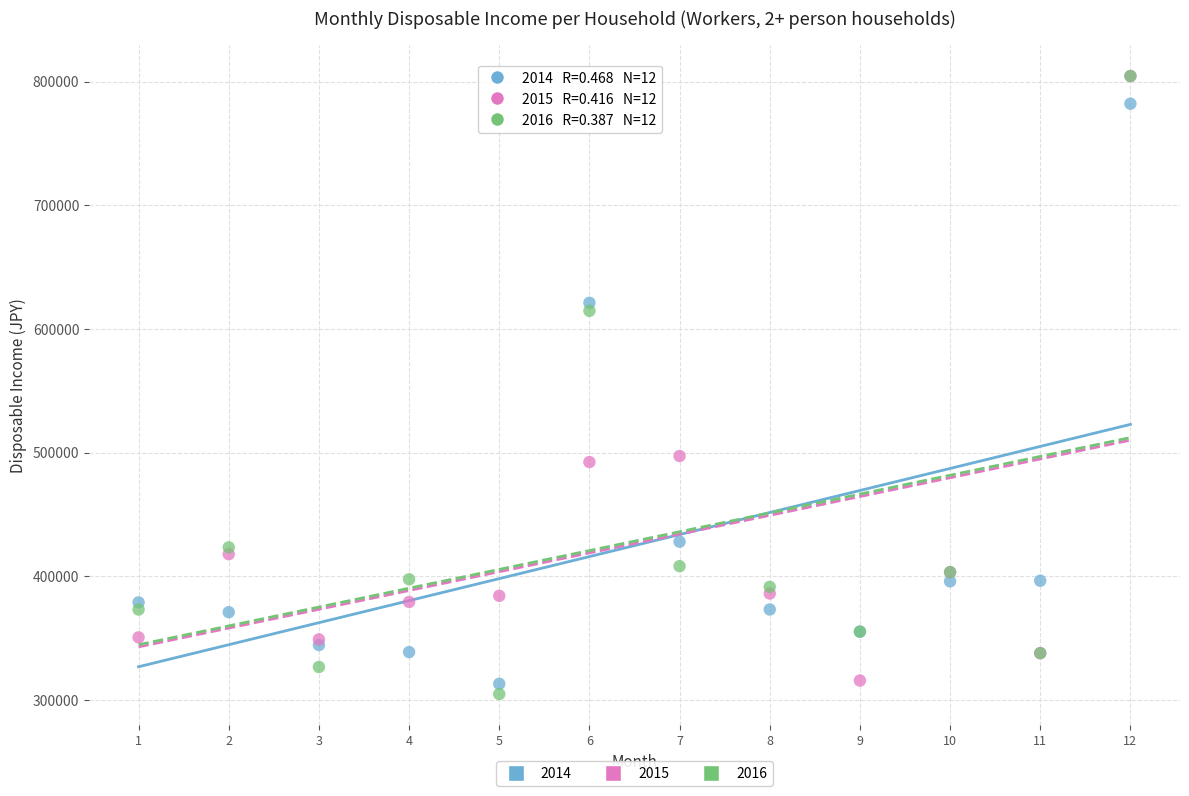

In the 2015 series, what Y value is closest to 560034?

497175